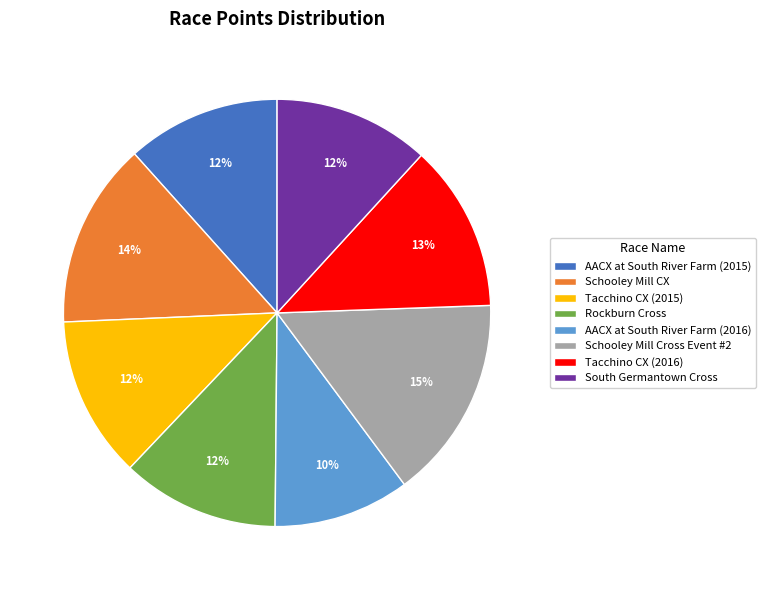

How many segments does this pie chart have?

8